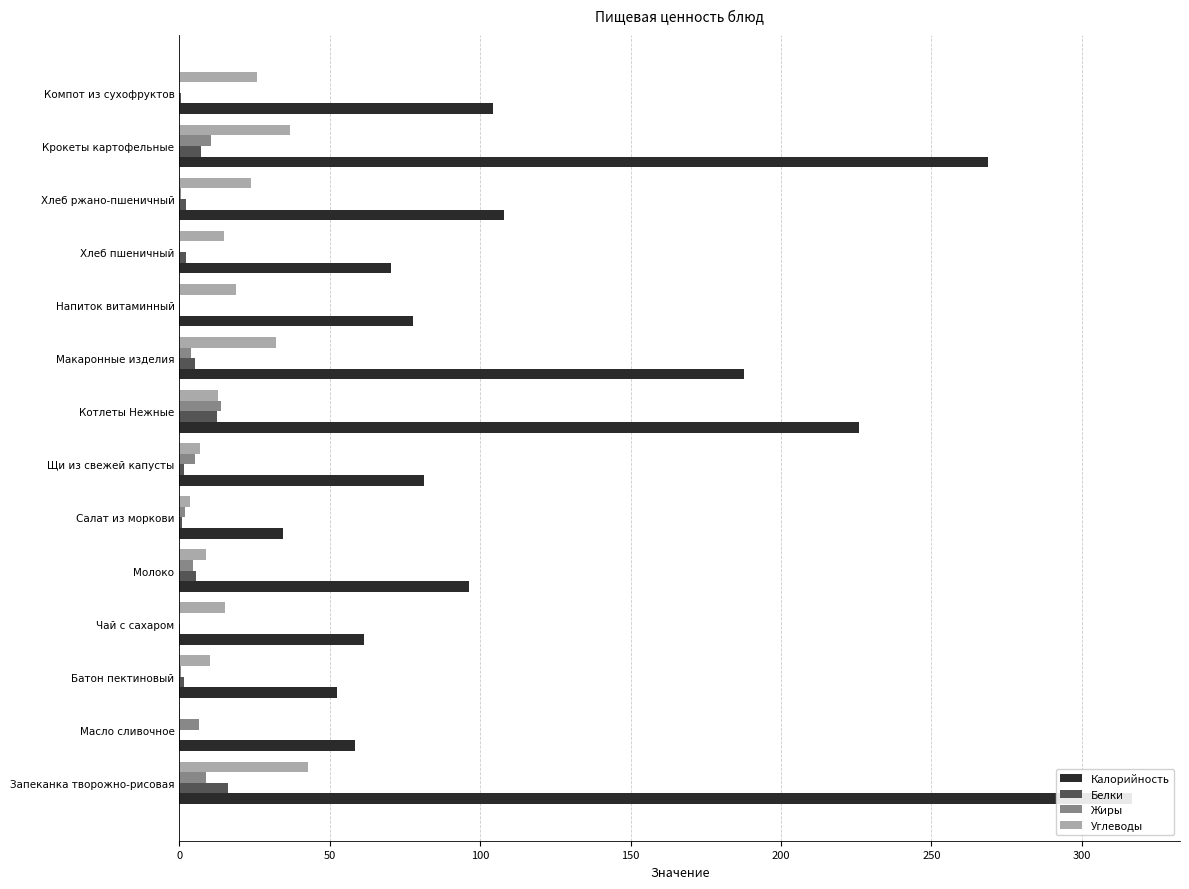

What is the greatest value displayed?

316.8